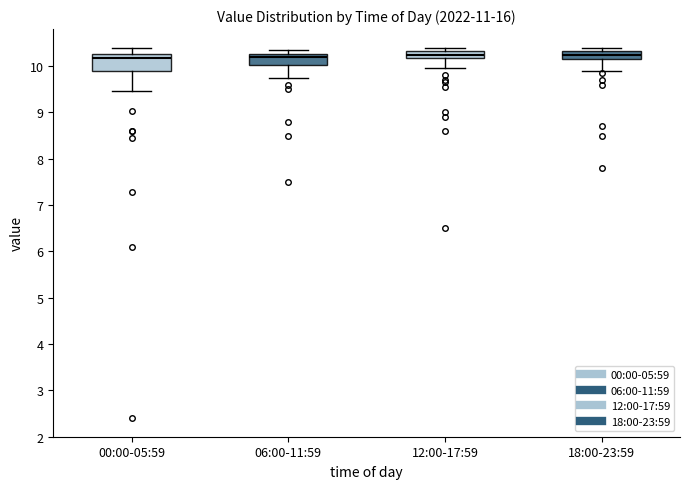

Comparing the boxes themselves (not the whiskers), which one is the tallest?

00:00-05:59